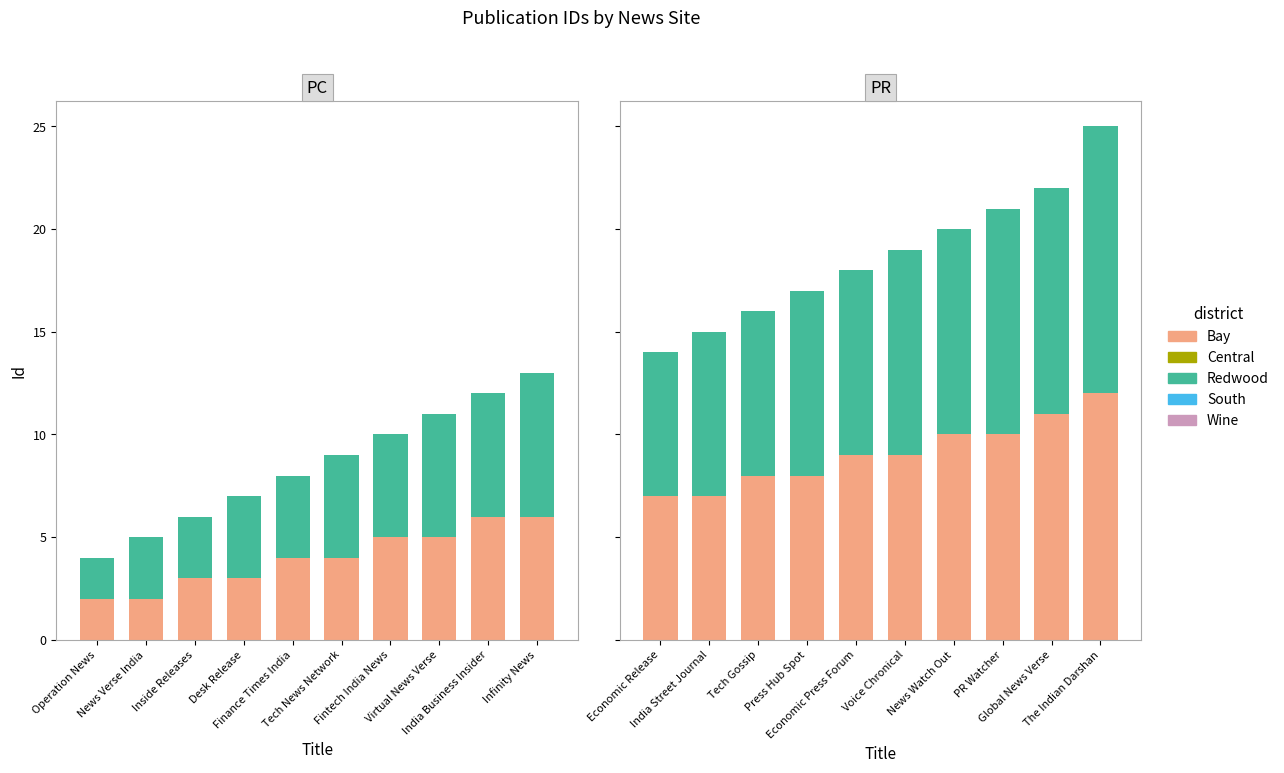

Which series has the largest total across all categories?

Redwood